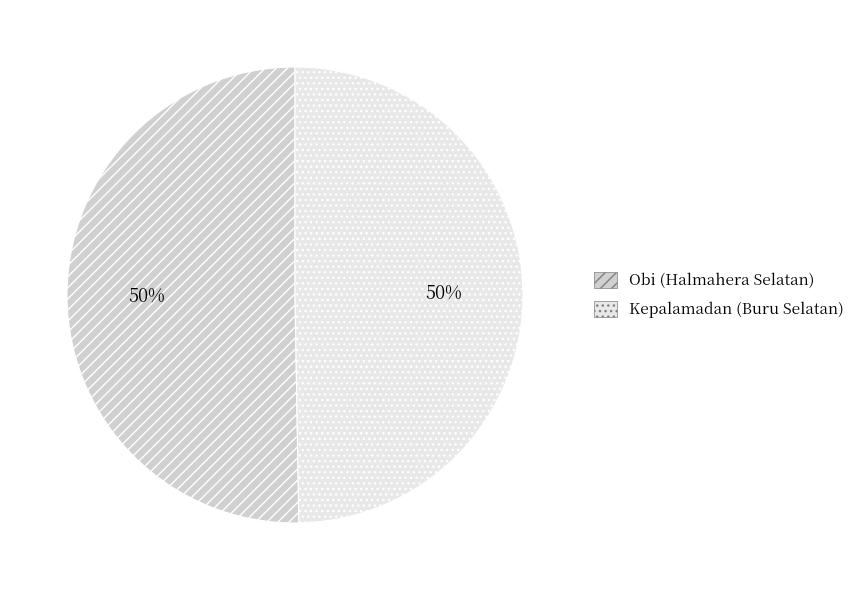

To the nearest percent, what portion does Obi (Halmahera Selatan) represent?

50%